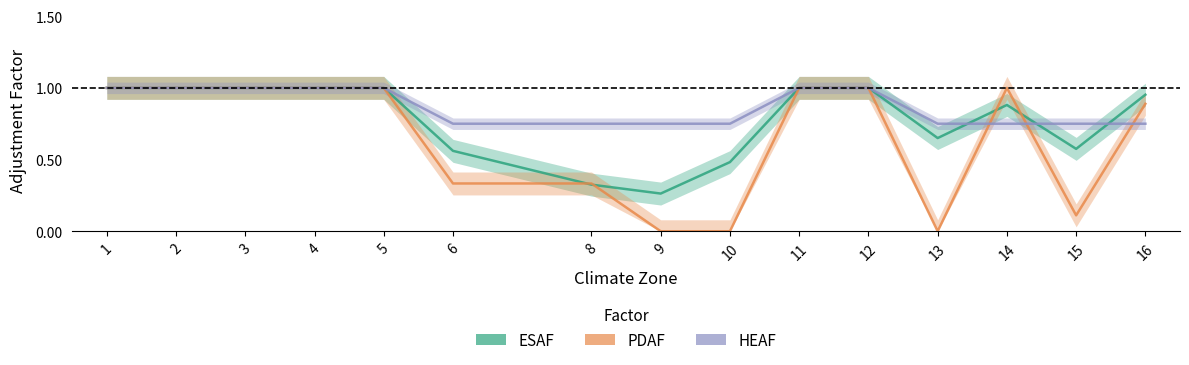

Where is the first local minimum for ESAF?

9